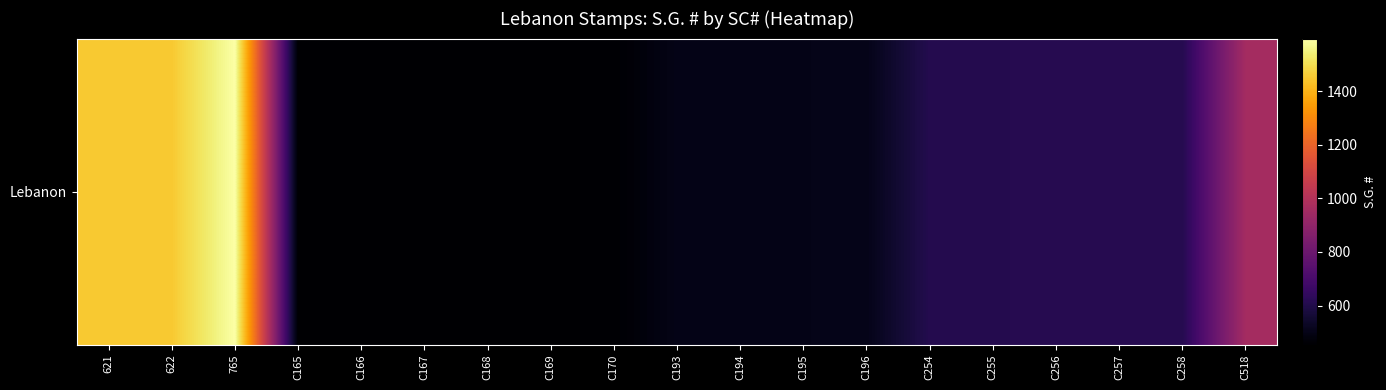

Reading left to right, what are all the values shown in this chart?

1451	1452	1597	454	455	456	457	458	459	501	502	503	504	609	610	611	612	613	962